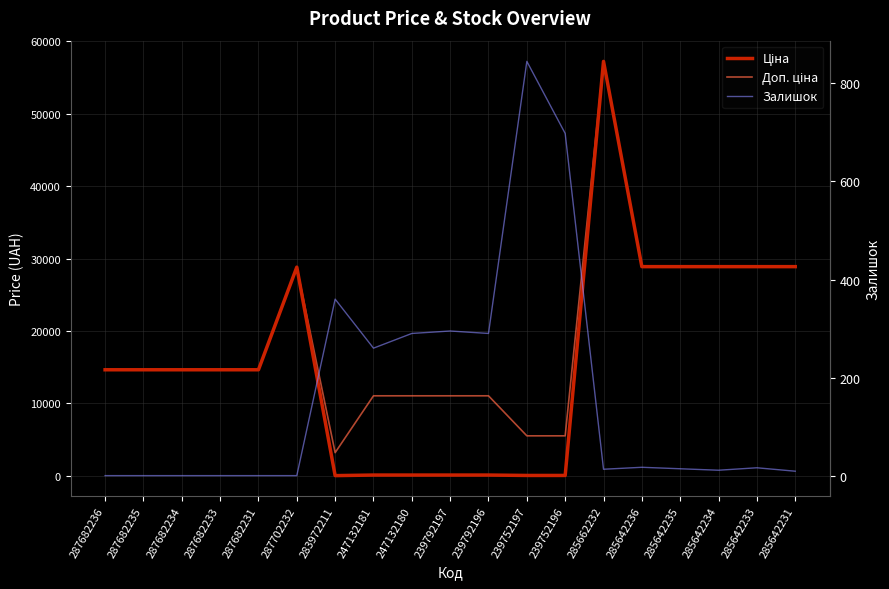

Reading left to right, extract all data points from this chart.

Ціна: 287682236=14649.6	287682235=14649.6	287682234=14649.6	287682233=14649.6	287682231=14649.6	287702232=28821.8	283972211=32.0	247132181=110.5	247132180=110.5	239792197=110.5	239792196=110.5	239752197=55.3	239752196=55.3	285662232=57235.5	285642236=28890.3	285642235=28890.3	285642234=28890.3	285642233=28890.3	285642231=28890.3
Доп. ціна: 287682236=14649.6	287682235=14649.6	287682234=14649.6	287682233=14649.6	287682231=14649.6	287702232=28821.8	283972211=3205.0	247132181=11055.0	247132180=11055.0	239792197=11055.0	239792196=11055.0	239752197=5528.0	239752196=5528.0	285662232=57235.5	285642236=28890.3	285642235=28890.3	285642234=28890.3	285642233=28890.3	285642231=28890.3
Залишок: 287682236=0.0	287682235=0.0	287682234=0.0	287682233=0.0	287682231=0.0	287702232=0.0	283972211=360.0	247132181=260.0	247132180=290.0	239792197=295.0	239792196=290.0	239752197=845.0	239752196=698.0	285662232=13.0	285642236=17.0	285642235=14.0	285642234=11.0	285642233=16.0	285642231=9.0